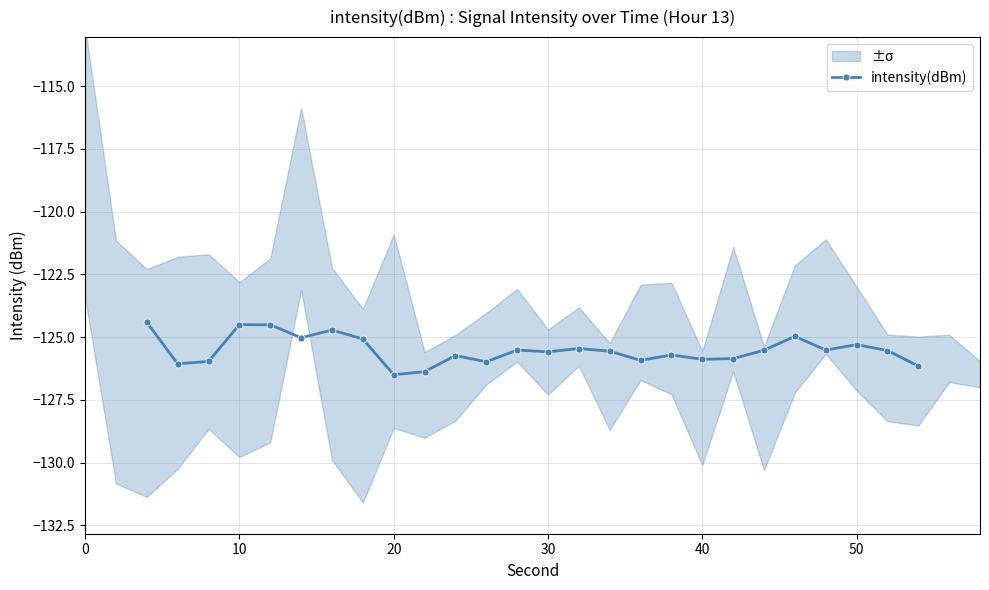

What is the minimum value for intensity(dBm)?

-126.5